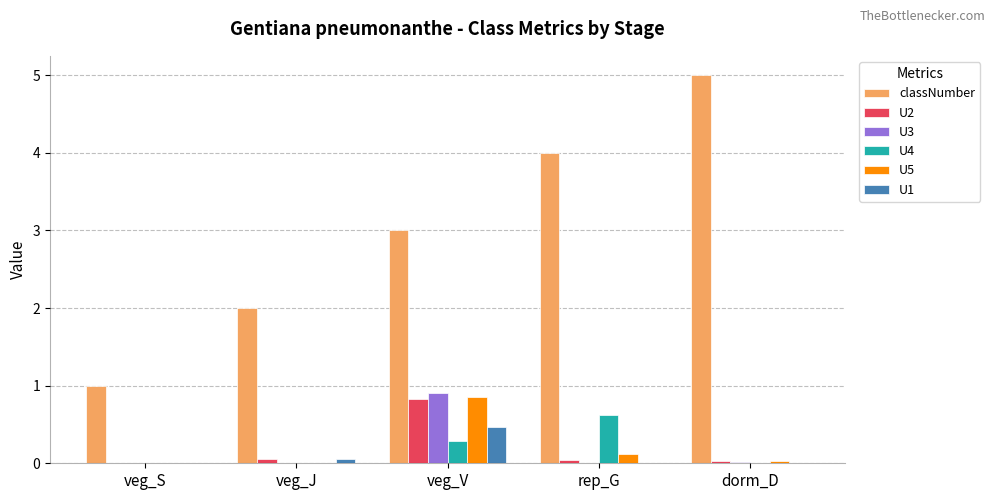

What is the greatest value displayed?

5.0